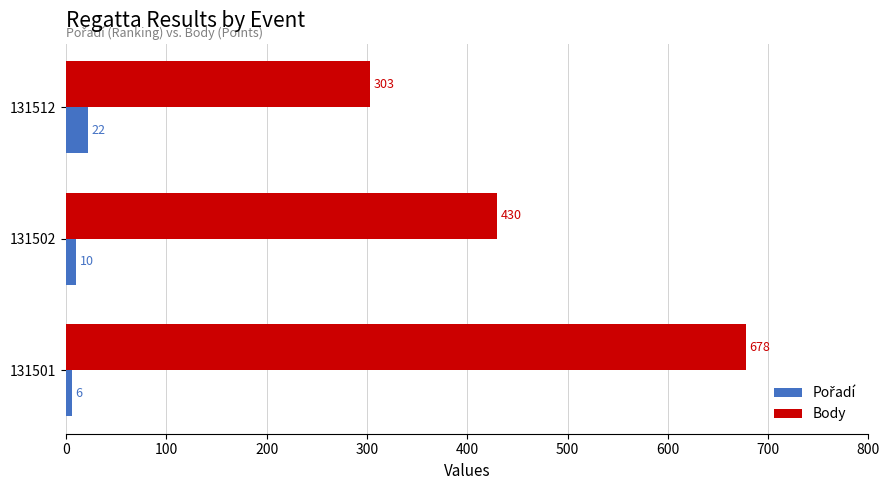

Is it true that Body equals 404 at 131512?

False